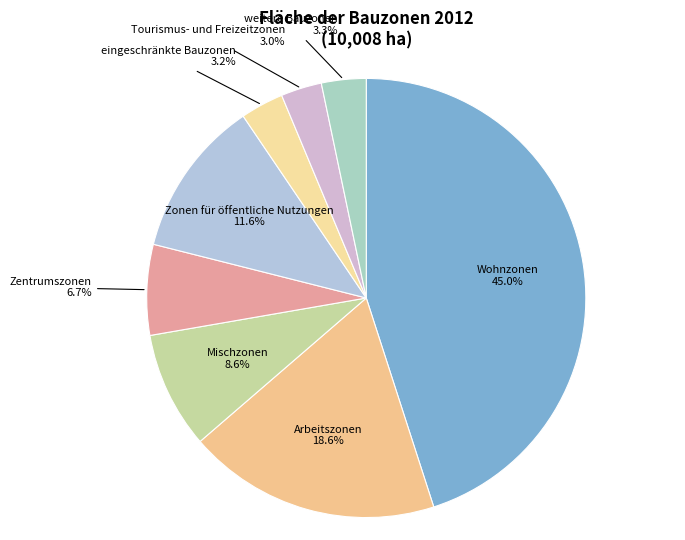

How many segments does this pie chart have?

8